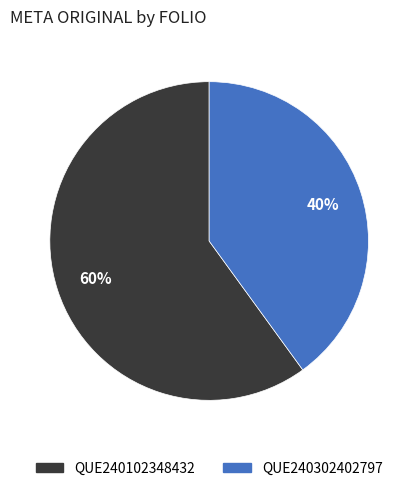

Do QUE240302402797 and QUE240102348432 together represent more than half of the pie?

Yes